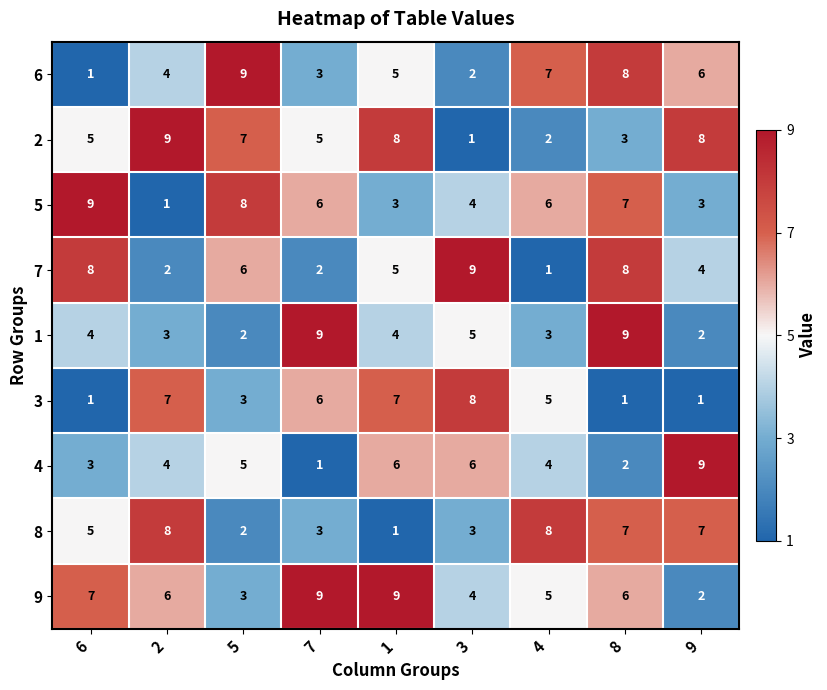

Which series changed the most between 3 and 8?

3